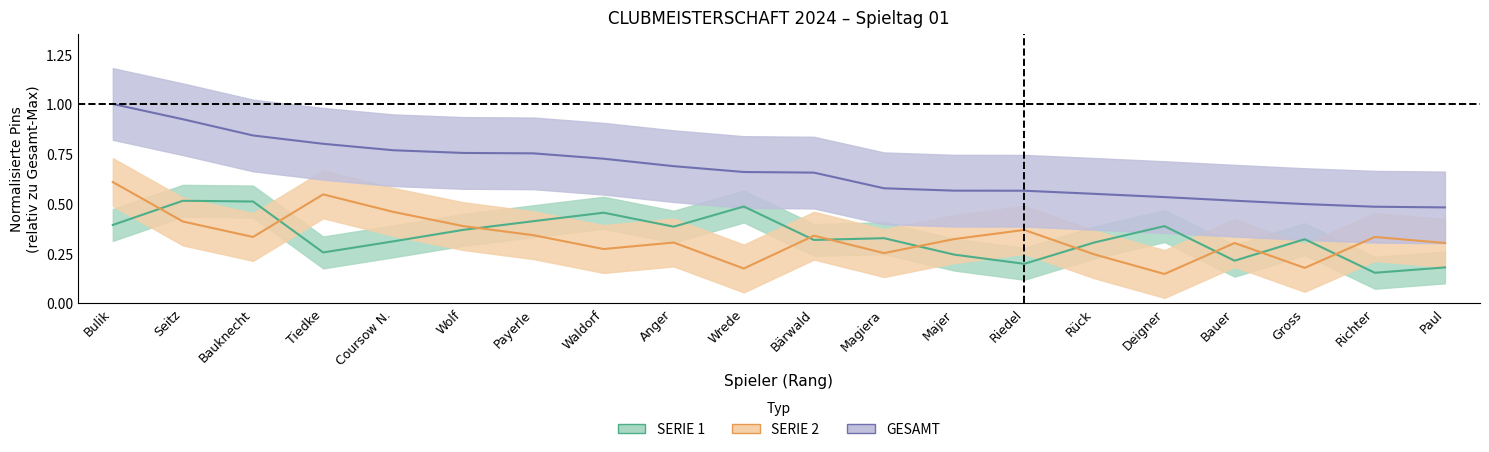

Which label corresponds to the largest value in the chart?

Bulik